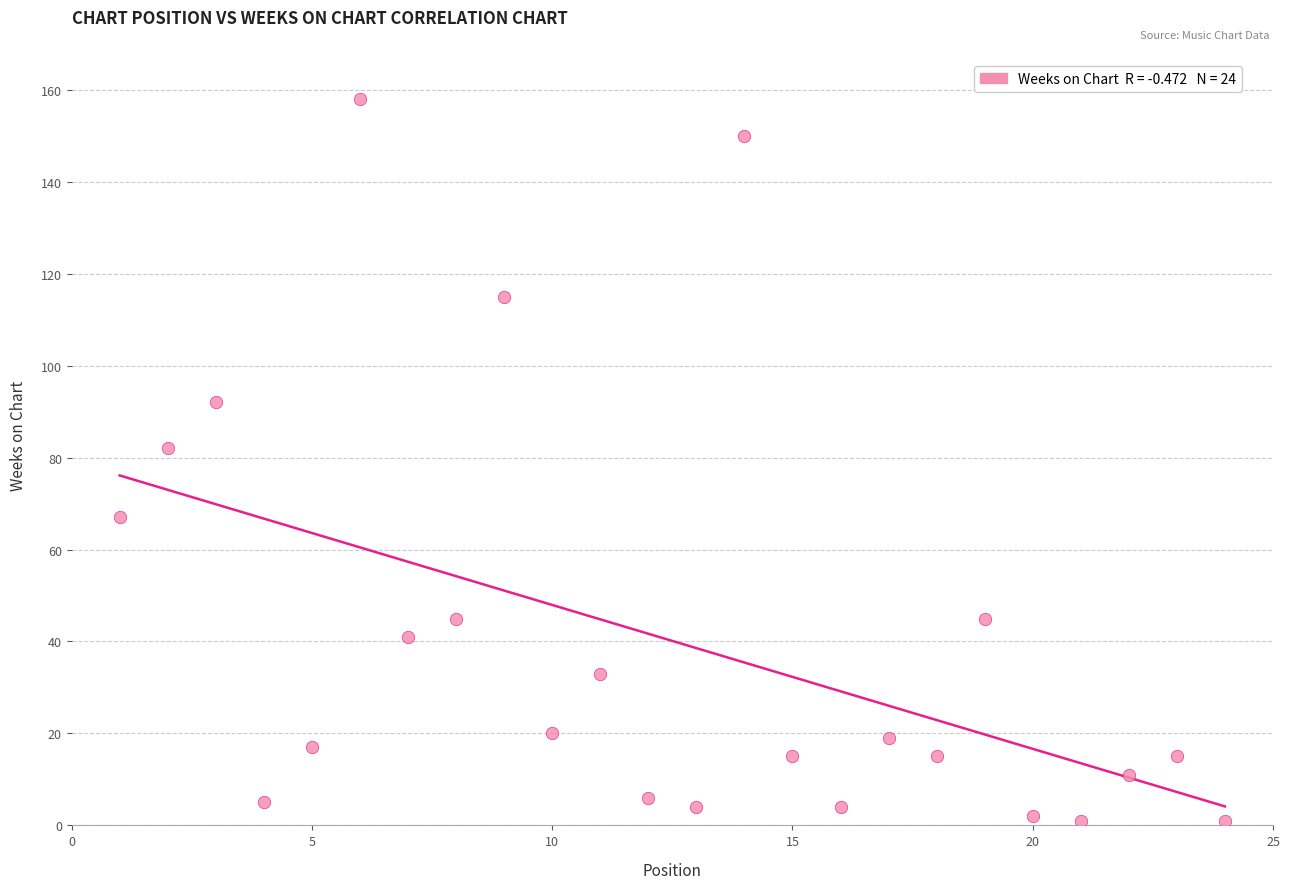

What Y value in the scatter plot is closest to 79?

82